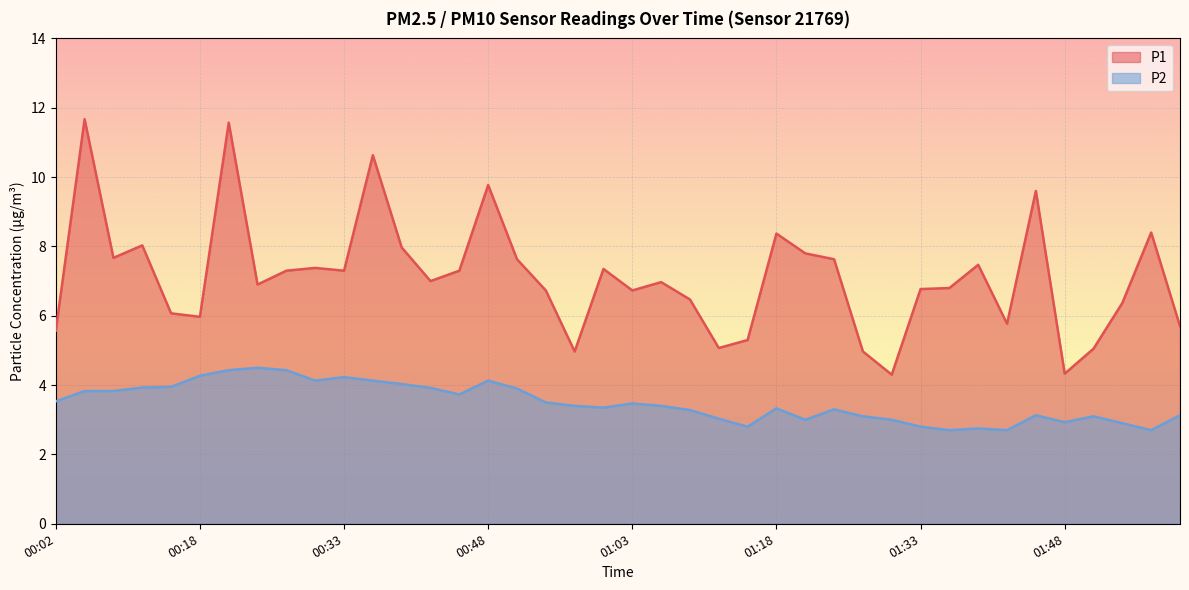

What is the average value of the P1 series?

7.1